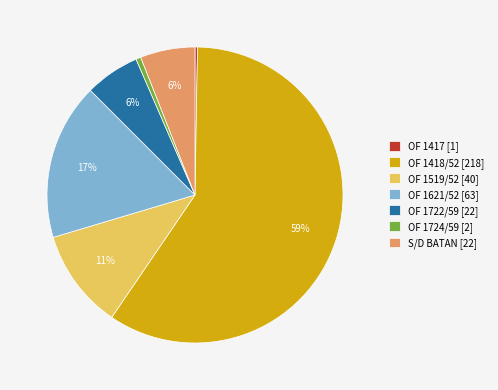

To the nearest percent, what is the average slice percentage?

14%